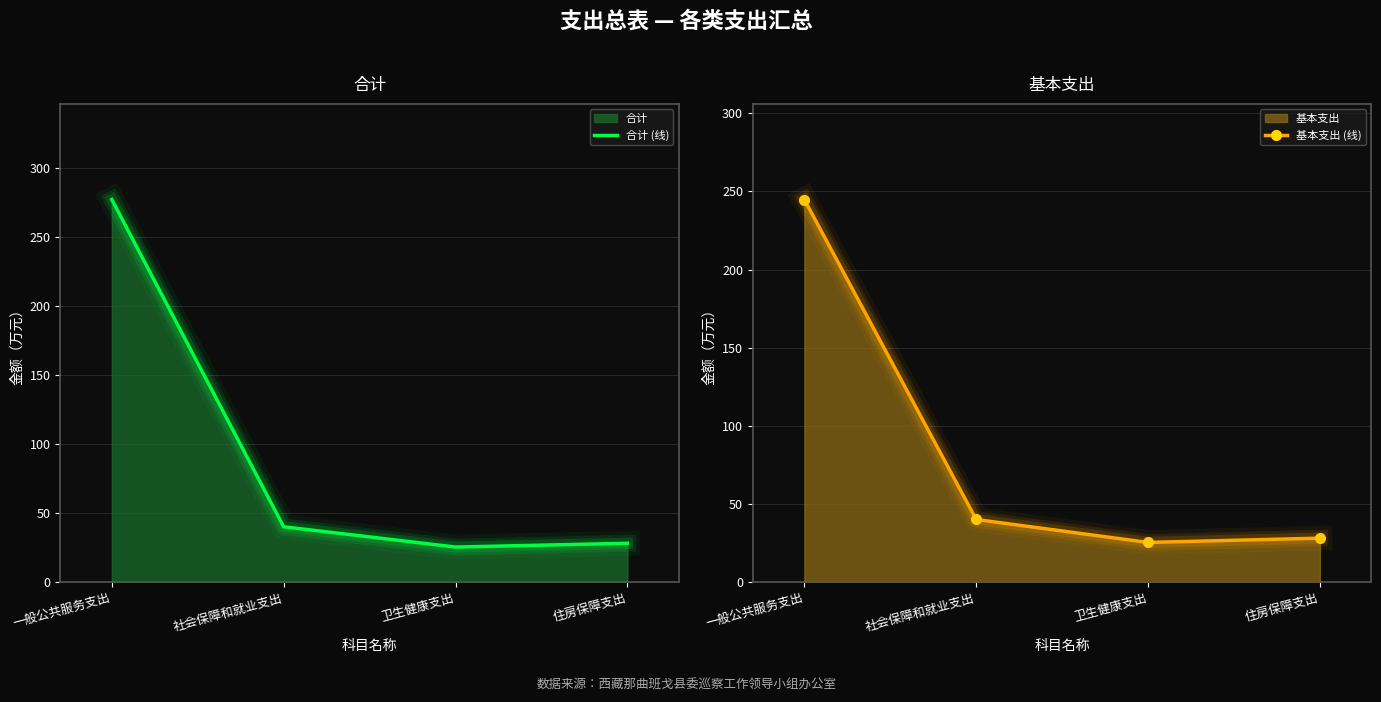

What value does the 合计 (线) series have at 一般公共服务支出?

277.1